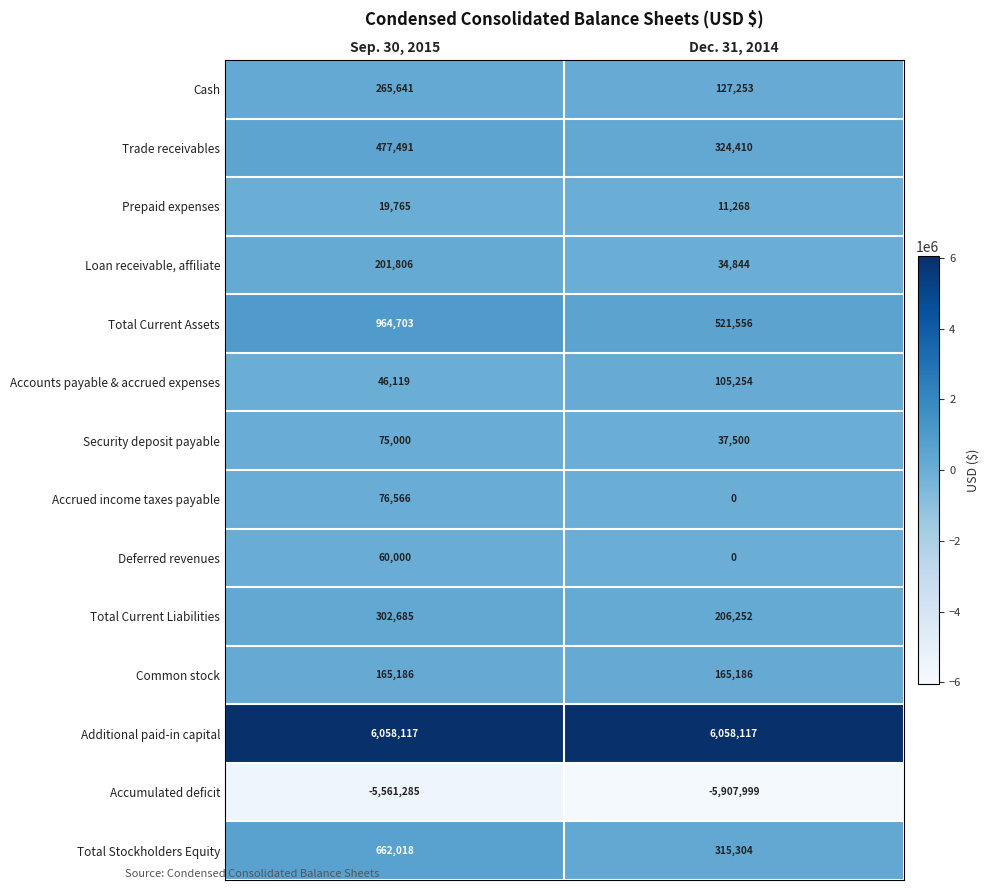

What is the difference between the maximum and minimum values in the Total Current Liabilities series?

96433